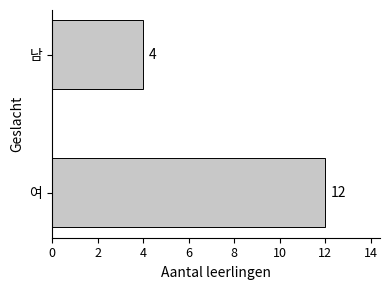

What is the difference between the maximum and minimum values?

8